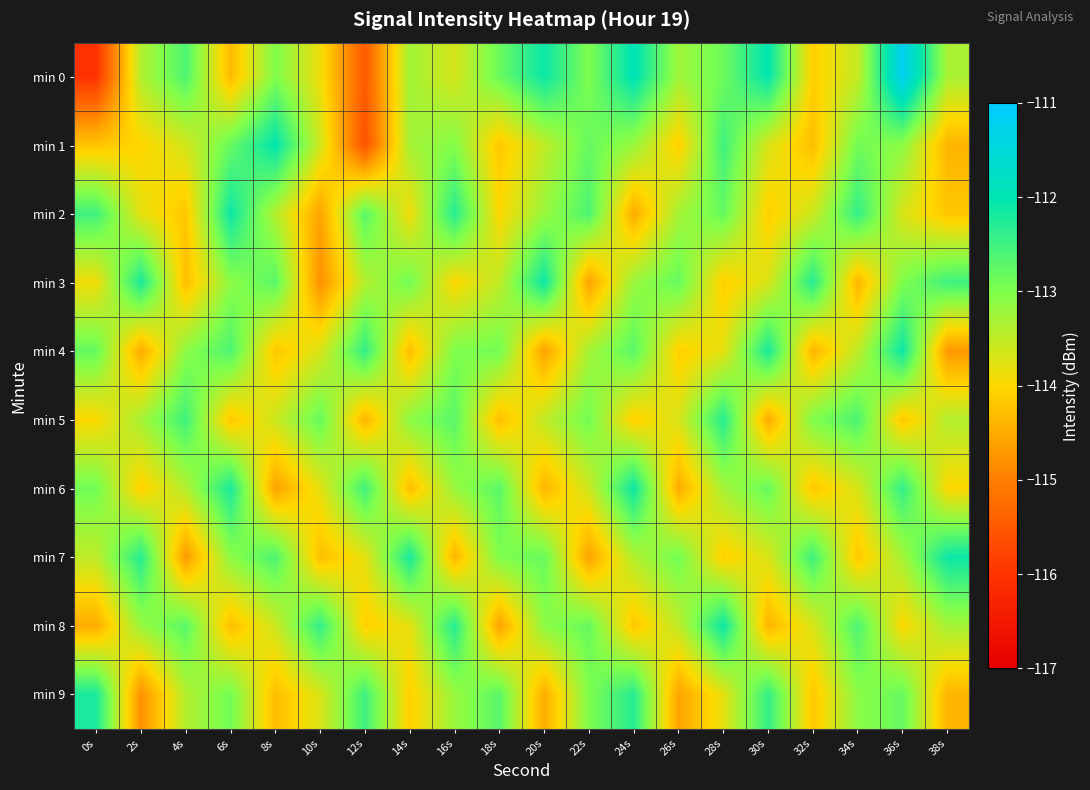

Reading left to right, list all the values displayed in this chart.

min 0: 0s=-116.0	2s=-113.4	4s=-112.6	6s=-114.3	8s=-113.0	10s=-113.9	12s=-115.5	14s=-113.3	16s=-113.7	18s=-112.8	20s=-112.1	22s=-113.0	24s=-111.9	26s=-113.3	28s=-112.9	30s=-112.0	32s=-114.1	34s=-113.5	36s=-111.2	38s=-113.3
min 1: 0s=-114.2	2s=-114.0	4s=-113.7	6s=-112.8	8s=-112.0	10s=-113.6	12s=-115.6	14s=-113.3	16s=-113.0	18s=-114.2	20s=-113.5	22s=-112.8	24s=-113.2	26s=-114.1	28s=-112.5	30s=-113.7	32s=-114.3	34s=-112.9	36s=-113.1	38s=-114.4
min 2: 0s=-112.5	2s=-113.8	4s=-114.2	6s=-112.1	8s=-113.4	10s=-114.6	12s=-112.7	14s=-113.9	16s=-112.3	18s=-114.0	20s=-113.2	22s=-112.6	24s=-114.5	26s=-113.3	28s=-112.8	30s=-114.1	32s=-113.6	34s=-112.4	36s=-113.7	38s=-114.2
min 3: 0s=-113.9	2s=-112.2	4s=-114.3	6s=-113.1	8s=-112.7	10s=-114.8	12s=-113.4	14s=-112.9	16s=-114.0	18s=-113.5	20s=-112.1	22s=-114.6	24s=-113.2	26s=-112.8	28s=-114.1	30s=-113.7	32s=-112.3	34s=-114.4	36s=-113.0	38s=-112.5
min 4: 0s=-112.8	2s=-114.5	4s=-113.1	6s=-112.6	8s=-114.2	10s=-113.7	12s=-112.4	14s=-114.3	16s=-113.0	18s=-112.9	20s=-114.6	22s=-113.3	24s=-112.7	26s=-114.1	28s=-113.8	30s=-112.2	32s=-114.4	34s=-113.5	36s=-112.1	38s=-114.7
min 5: 0s=-114.0	2s=-113.3	4s=-112.5	6s=-114.2	8s=-113.6	10s=-112.8	12s=-114.4	14s=-113.1	16s=-112.7	18s=-114.3	20s=-113.5	22s=-112.9	24s=-114.1	26s=-113.7	28s=-112.3	30s=-114.5	32s=-113.0	34s=-112.6	36s=-114.2	38s=-113.4
min 6: 0s=-112.9	2s=-114.1	4s=-113.4	6s=-112.2	8s=-114.6	10s=-113.8	12s=-112.5	14s=-114.3	16s=-113.2	18s=-112.7	20s=-114.4	22s=-113.6	24s=-112.1	26s=-114.5	28s=-113.3	30s=-112.8	32s=-114.2	34s=-113.7	36s=-112.4	38s=-114.0
min 7: 0s=-113.5	2s=-112.3	4s=-114.7	6s=-113.1	8s=-112.6	10s=-114.3	12s=-113.8	14s=-112.2	16s=-114.4	18s=-113.0	20s=-112.8	22s=-114.6	24s=-113.4	26s=-112.9	28s=-114.1	30s=-113.7	32s=-112.5	34s=-114.2	36s=-113.3	38s=-112.1
min 8: 0s=-114.5	2s=-113.2	4s=-112.7	6s=-114.3	8s=-113.6	10s=-112.4	12s=-114.1	14s=-113.8	16s=-112.3	18s=-114.6	20s=-113.1	22s=-112.8	24s=-114.2	26s=-113.5	28s=-112.1	30s=-114.4	32s=-113.7	34s=-112.6	36s=-114.0	38s=-113.3
min 9: 0s=-112.2	2s=-114.8	4s=-113.4	6s=-112.9	8s=-114.3	10s=-113.7	12s=-112.5	14s=-114.1	16s=-113.2	18s=-112.7	20s=-114.5	22s=-113.0	24s=-112.3	26s=-114.6	28s=-113.8	30s=-112.4	32s=-114.2	34s=-113.1	36s=-112.8	38s=-114.4